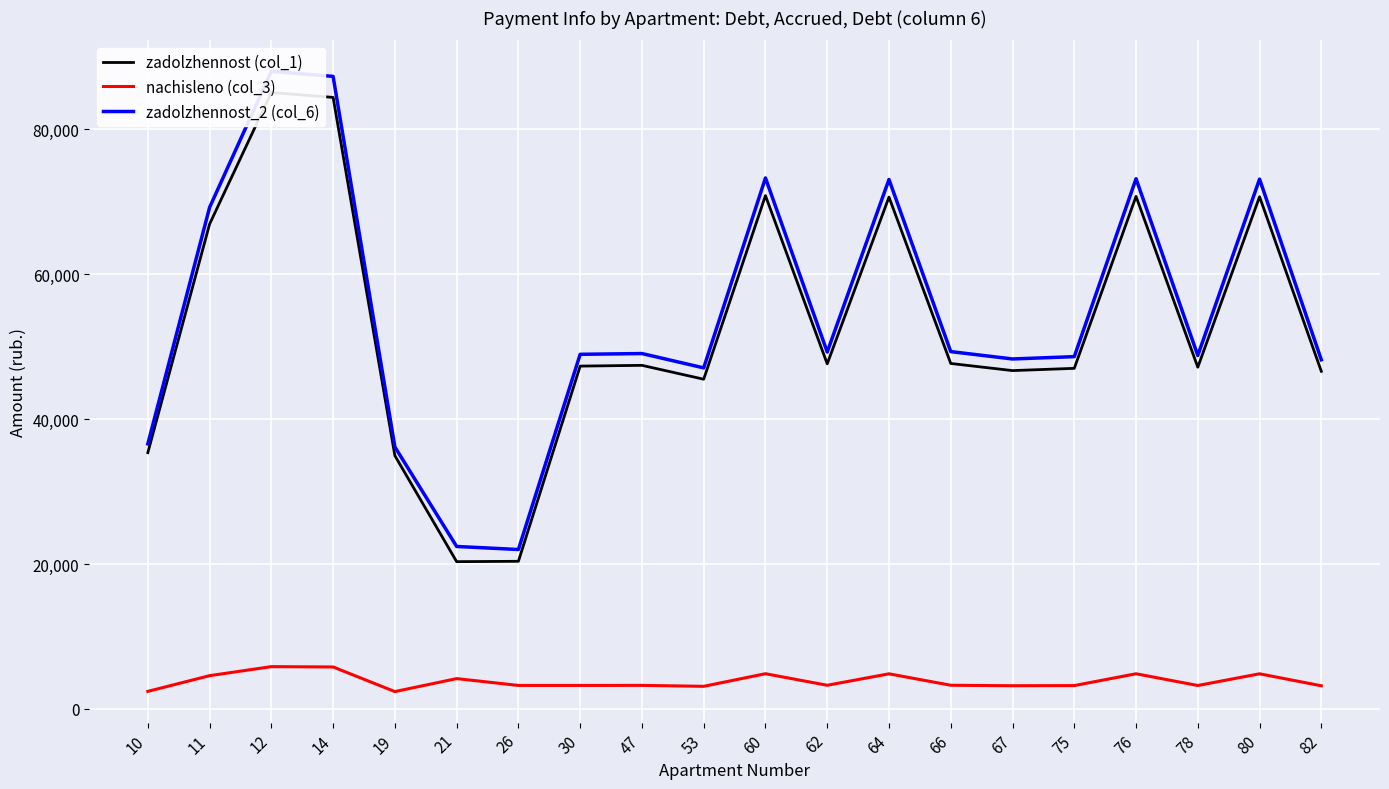

Where is zadolzhennost_2 (col_6) nearest to the value 54992?

66